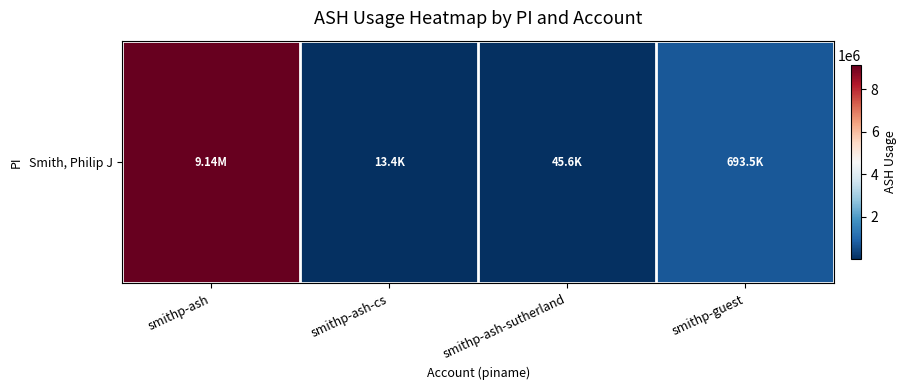

What is the difference between the values at smithp-guest and smithp-ash-sutherland?

647850.5